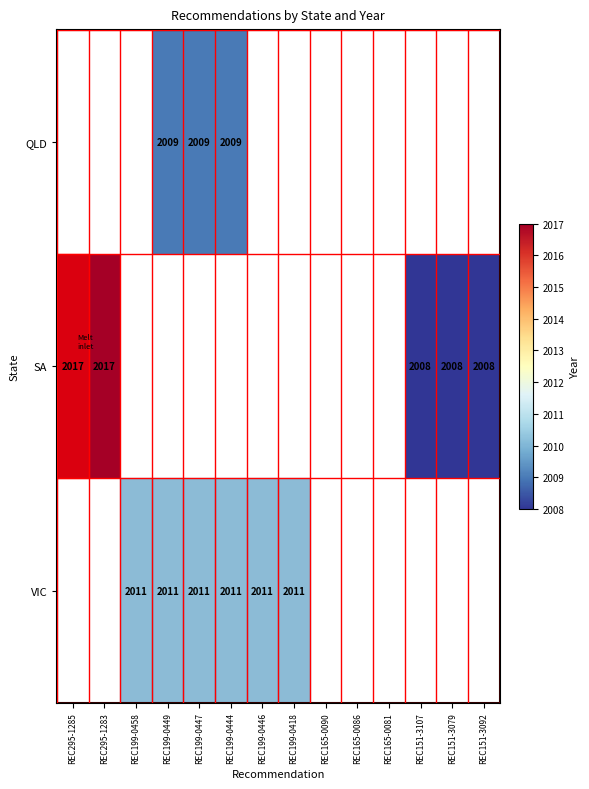

True or false: VIC has a value of 840 at REC199-0418.

False